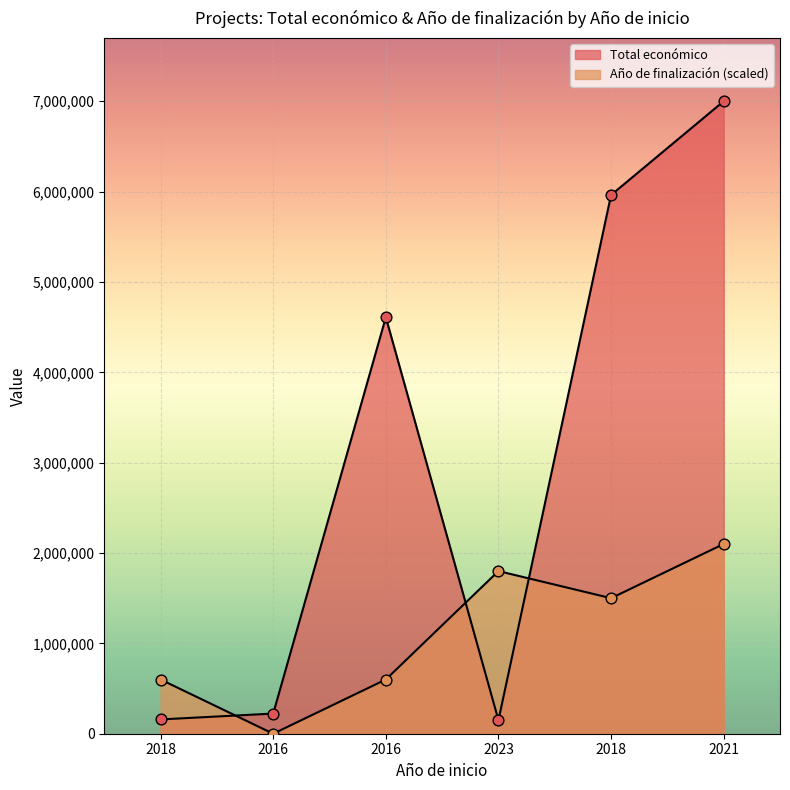

Which series has the largest total across all categories?

Total económico